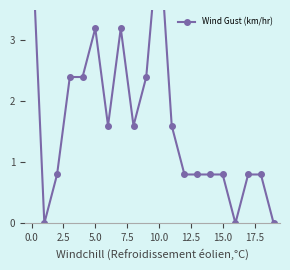

How many positive values are there?

17